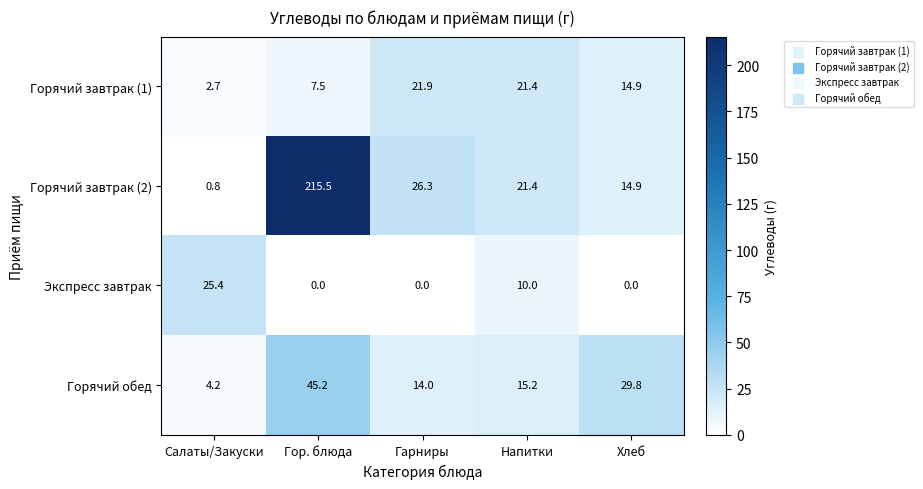

Which series has the largest total across all categories?

Горячий завтрак (2)